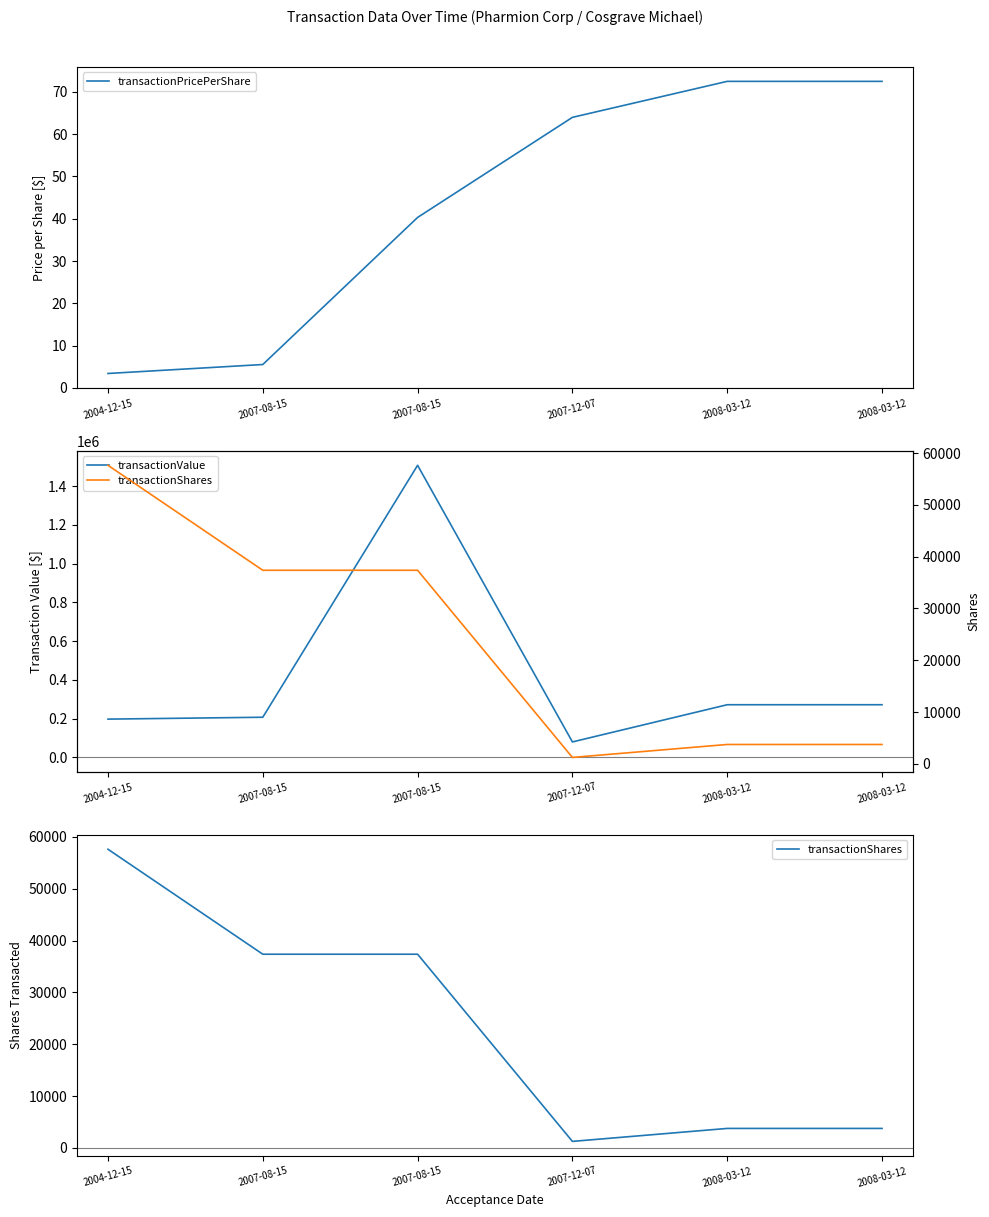

How many interior local peaks does the transactionValue series have?

1